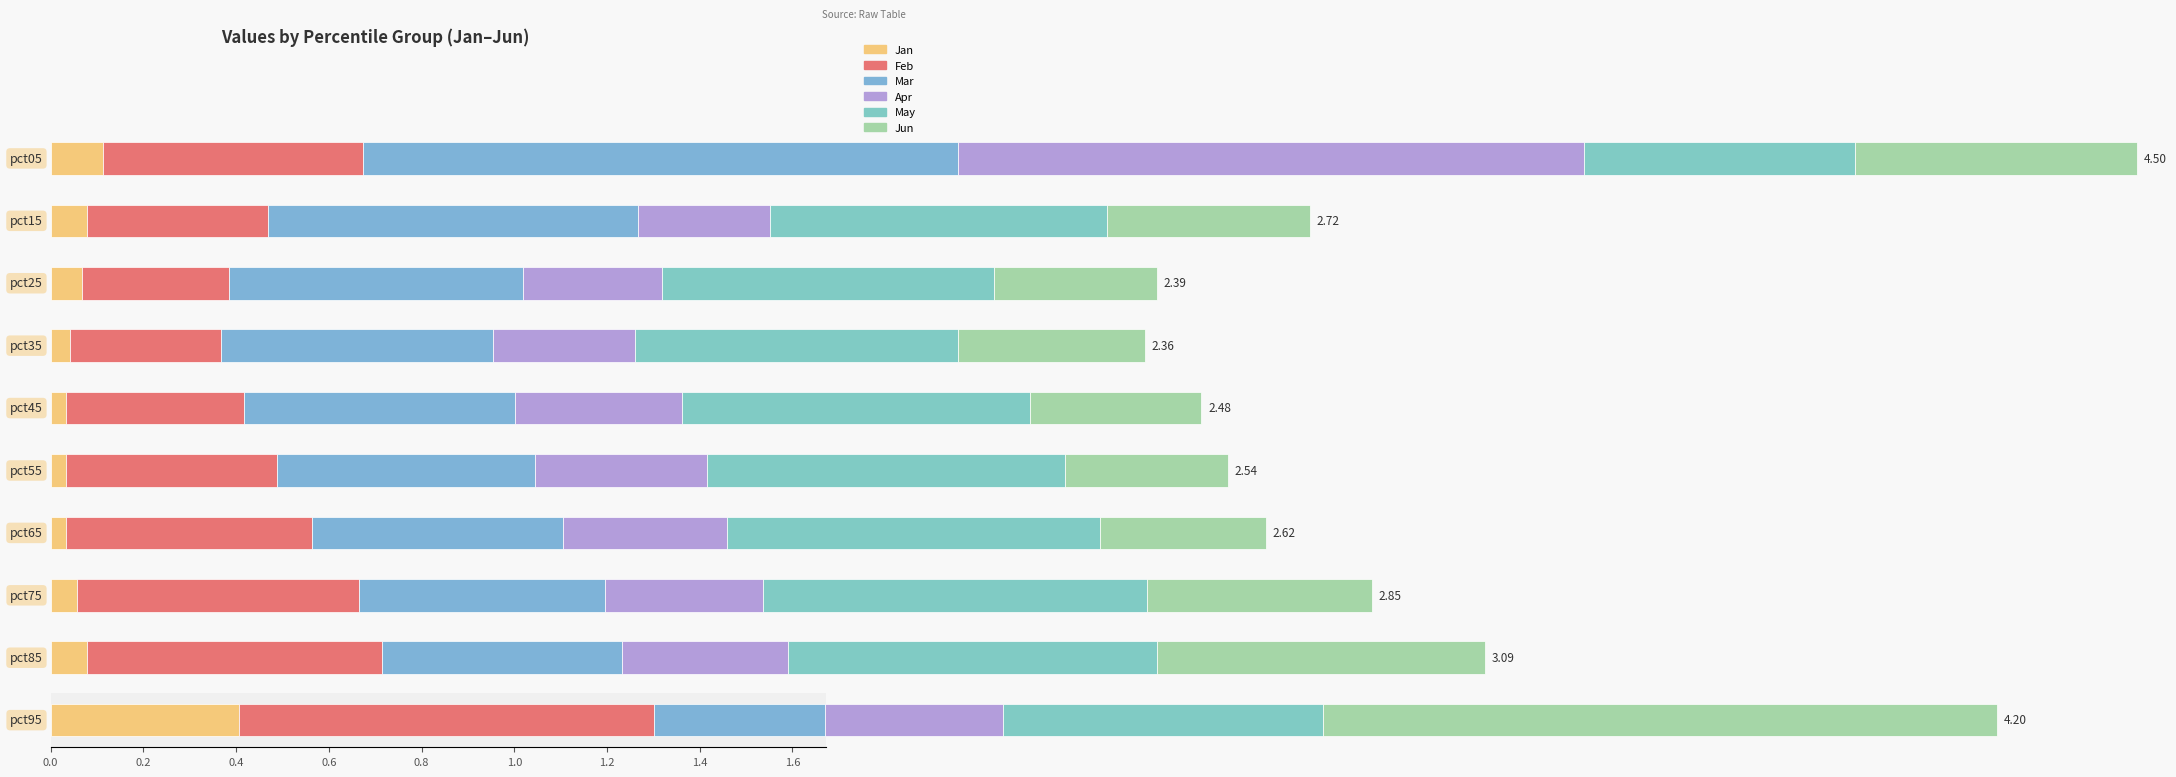

Which series has the largest total across all categories?

May